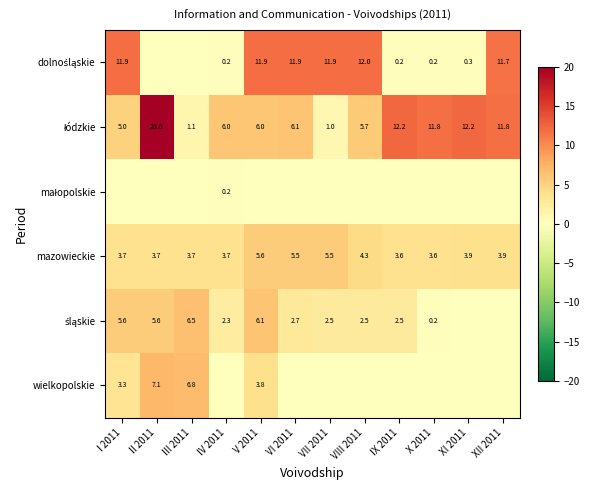

Is it true that mazowieckie equals 5.5 at VI 2011?

True